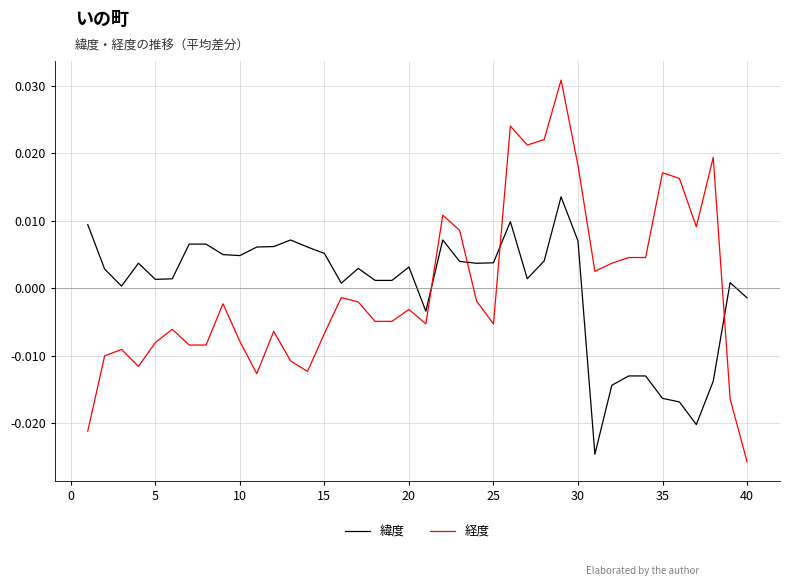

After their last crossing, which series has the higher values: 緯度 or 経度?

緯度